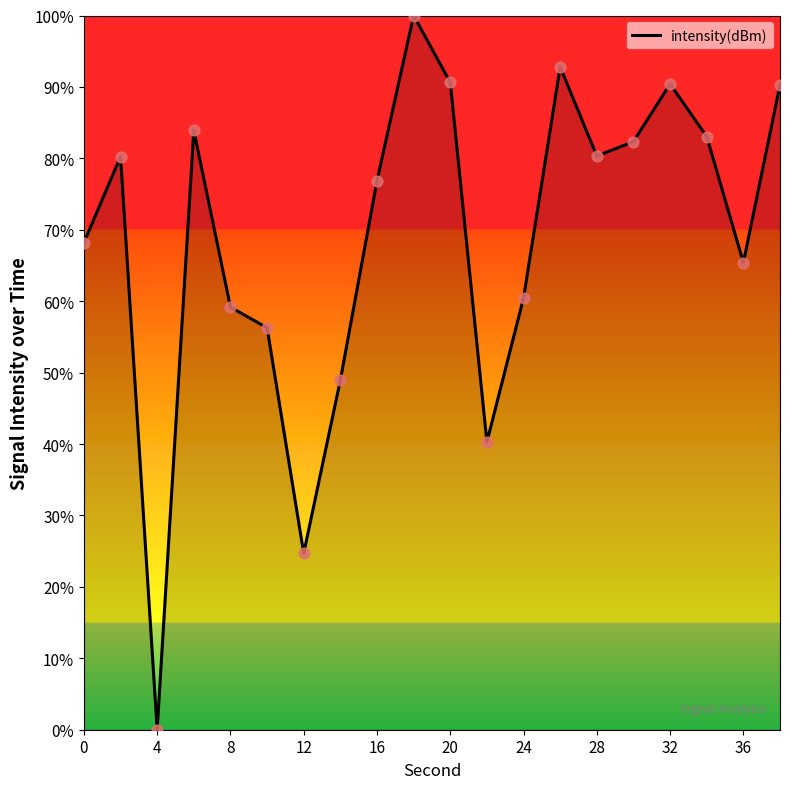

What is the maximum value shown in the chart?

100.0